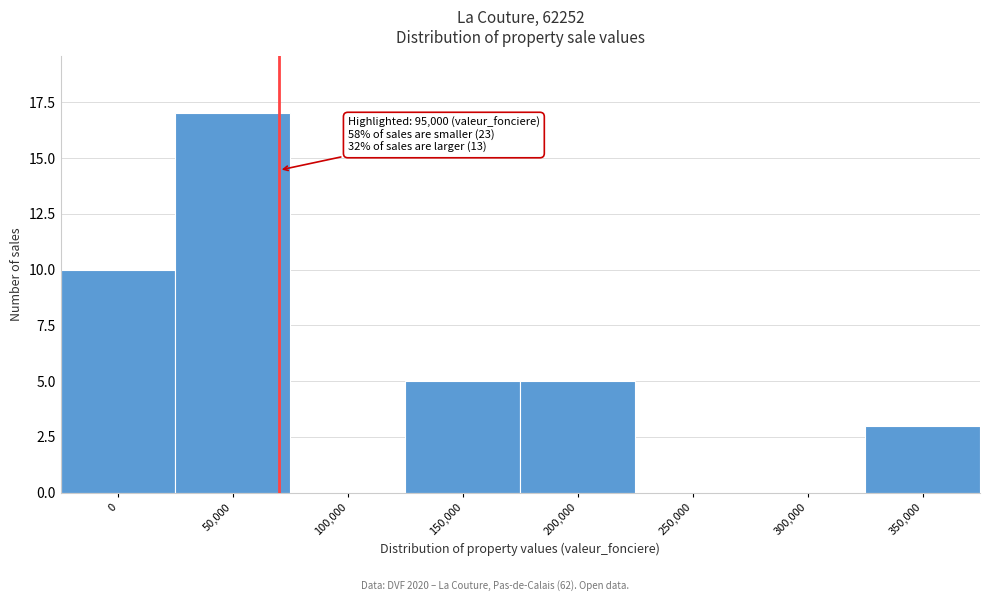

Reading left to right, extract all data points from this chart.

0=10	50,000=17	100,000=0	150,000=5	200,000=5	250,000=0	300,000=0	350,000=3